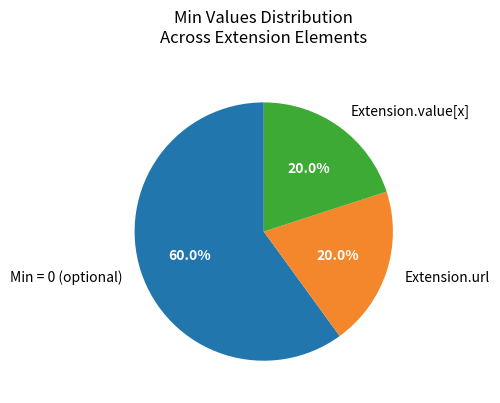

Which slice is the largest?

Min = 0 (optional)